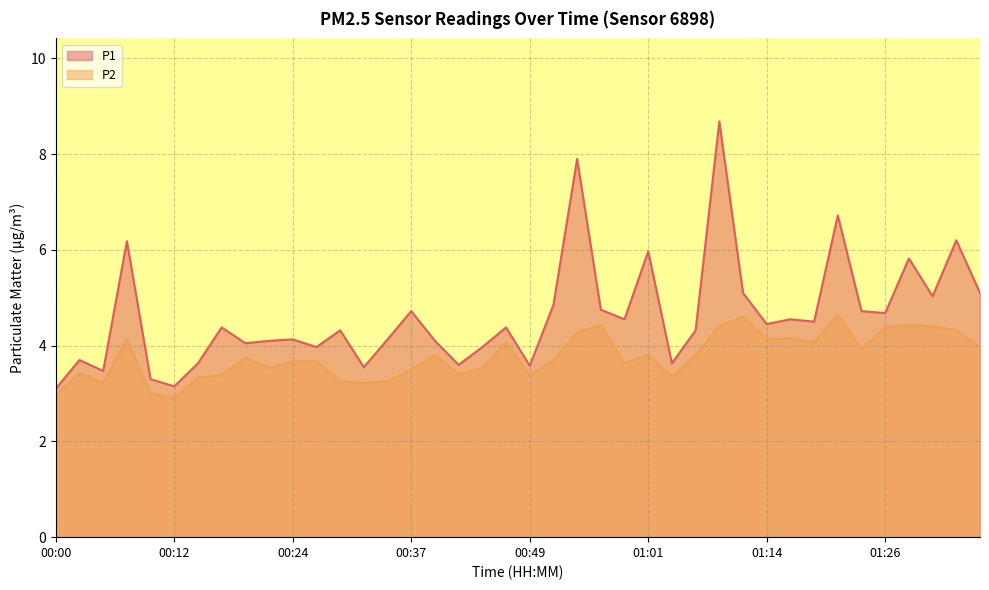

True or false: P2 has a value of 4.9 at 00:05.

False